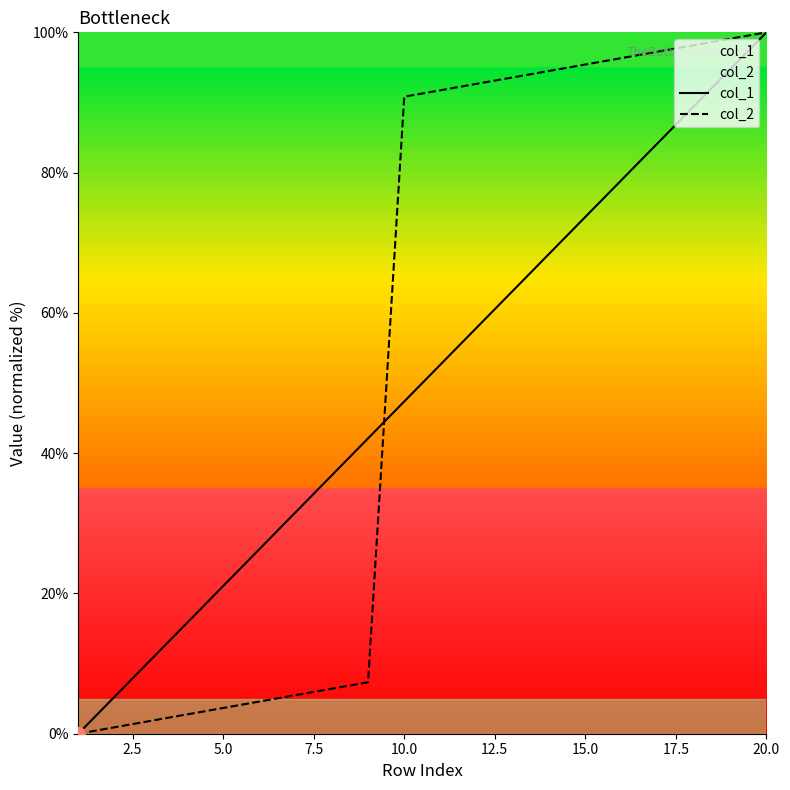

After their last crossing, which series has the higher values: col_2 or col_1?

col_2